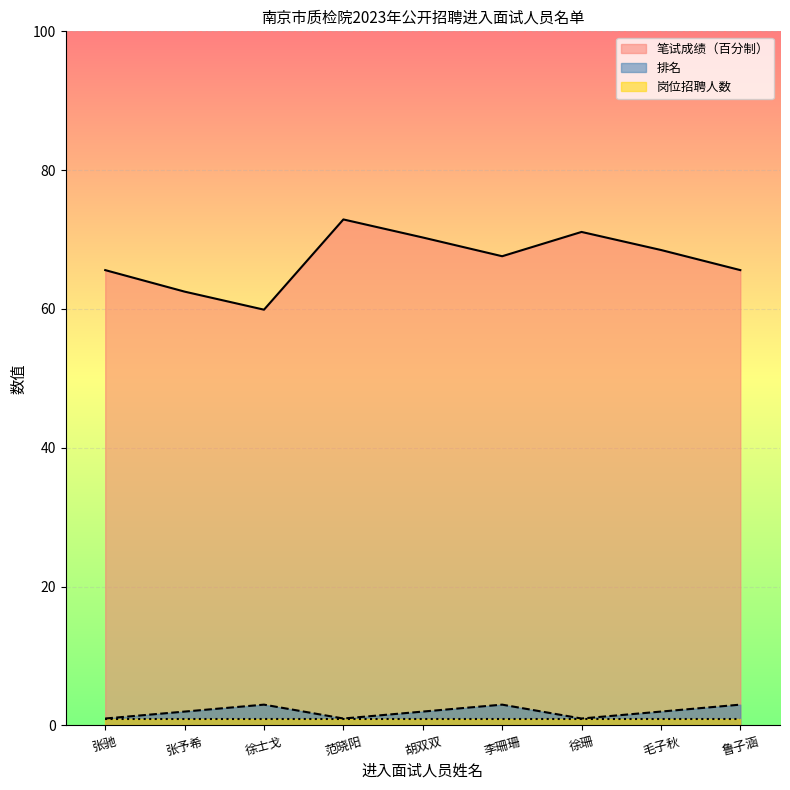

What position from the right is 徐珊?

3